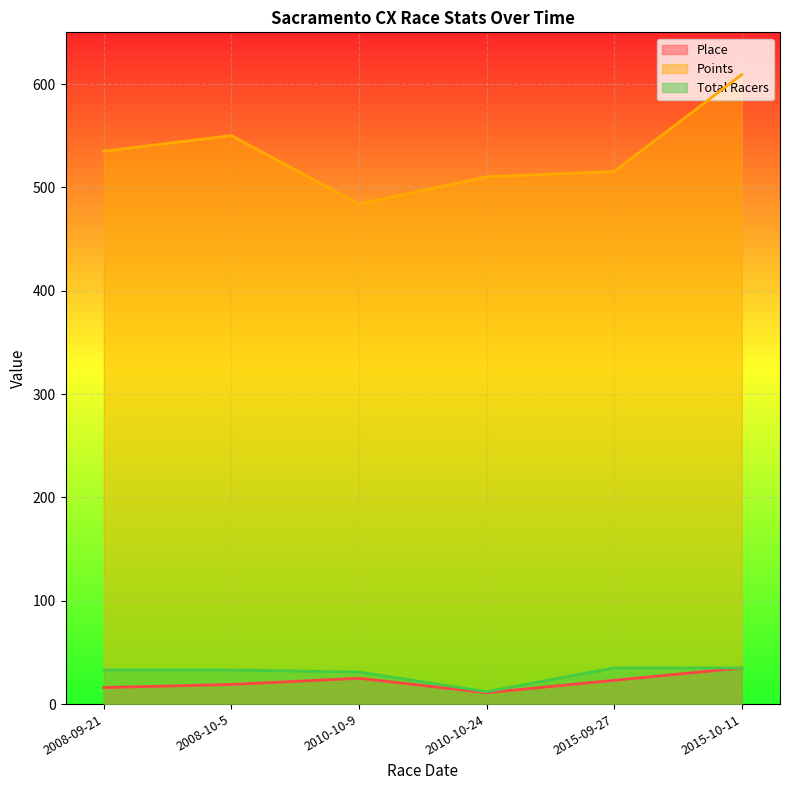

True or false: Points has a value of 194.2 at 2008-09-21.

False